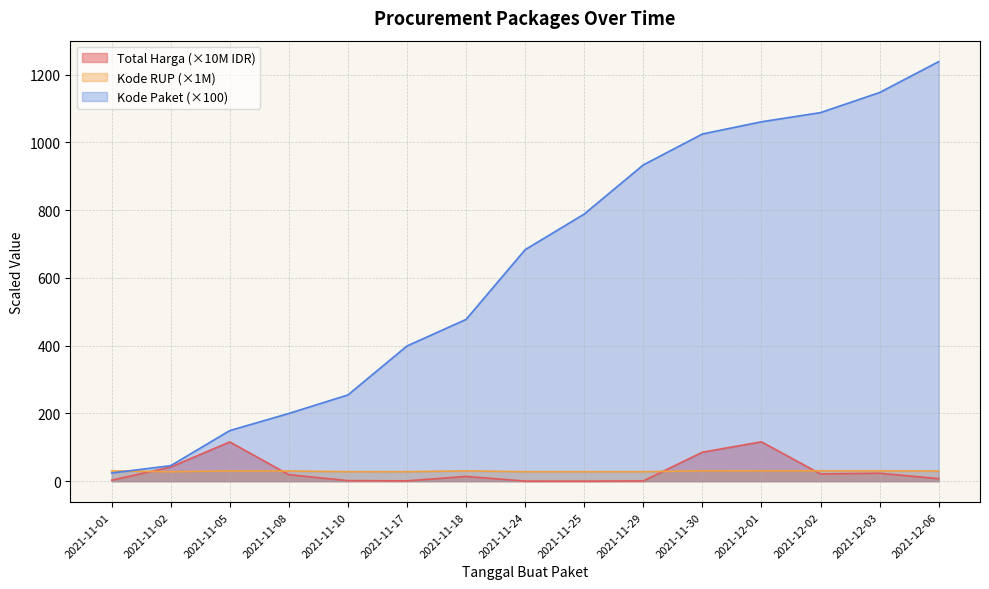

What are all the series names shown in the legend?

Total Harga (×10M IDR), Kode RUP (×1M), Kode Paket (×100)